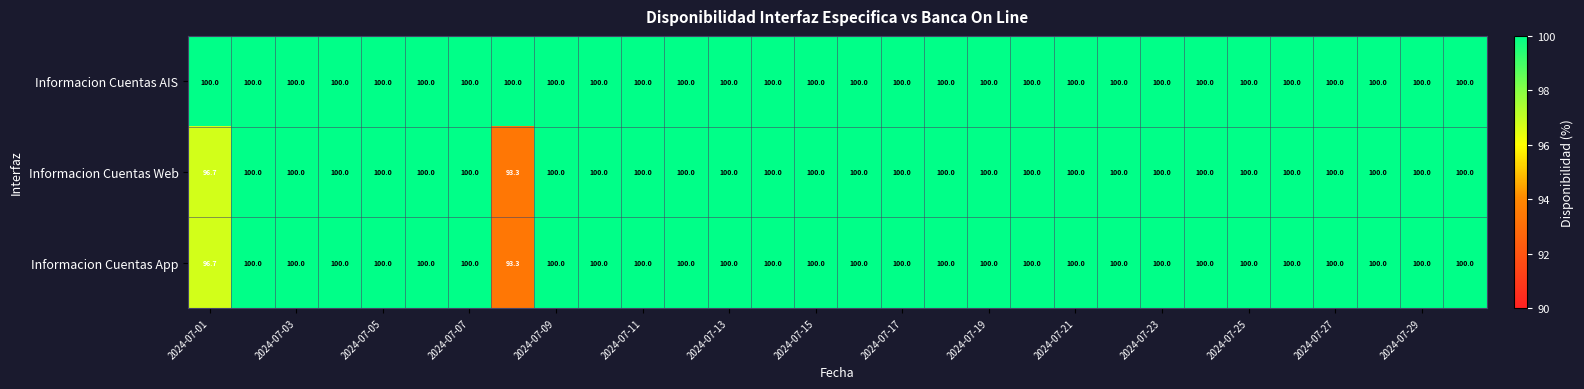

What is the lowest value of the Informacion Cuentas Web series?

93.3